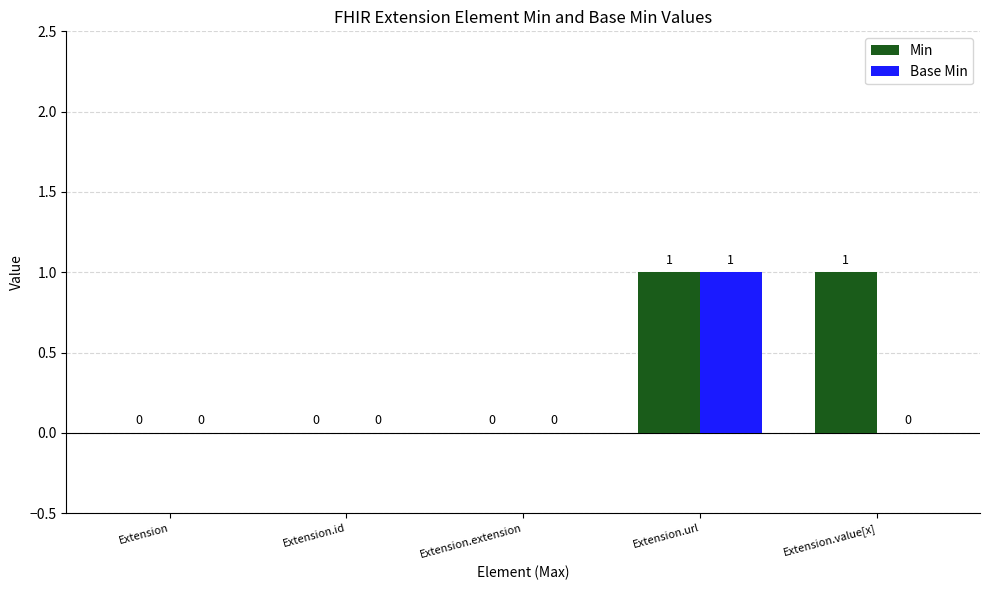

Reading left to right, extract all data points from this chart.

Min: Extension=0	Extension.id=0	Extension.extension=0	Extension.url=1	Extension.value[x]=1
Base Min: Extension=0	Extension.id=0	Extension.extension=0	Extension.url=1	Extension.value[x]=0